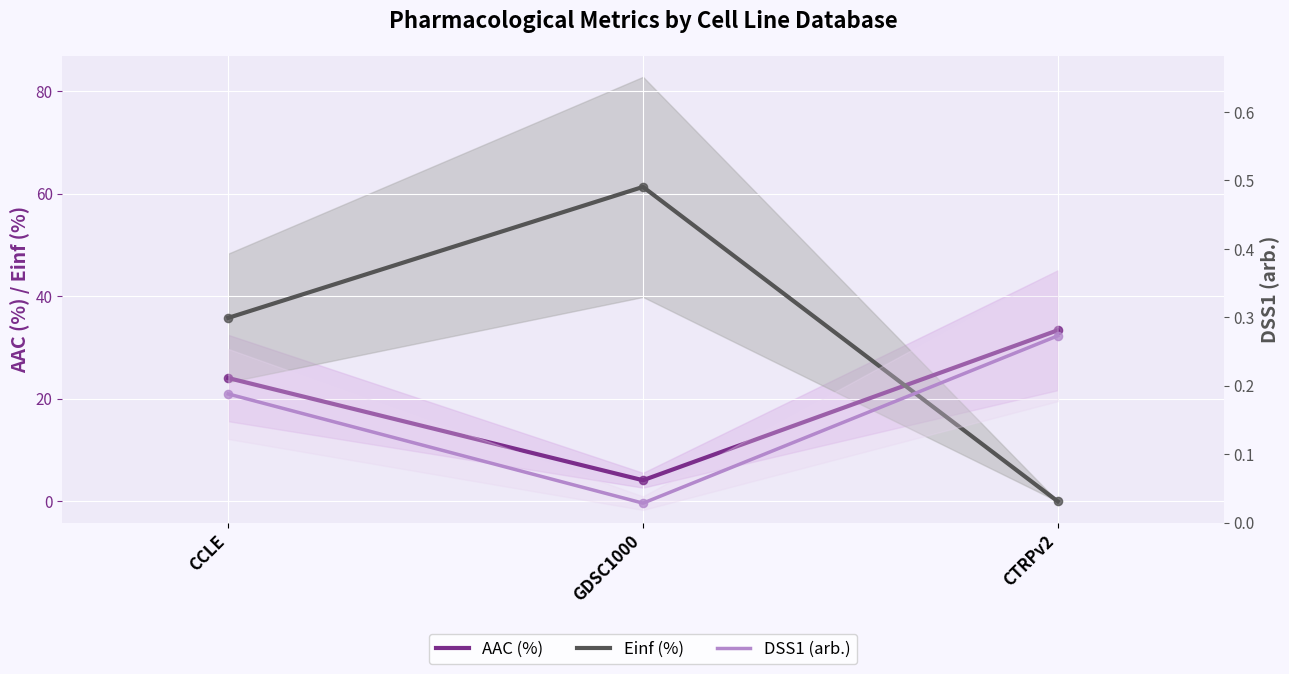

At which category is the sum across all series the highest?

GDSC1000